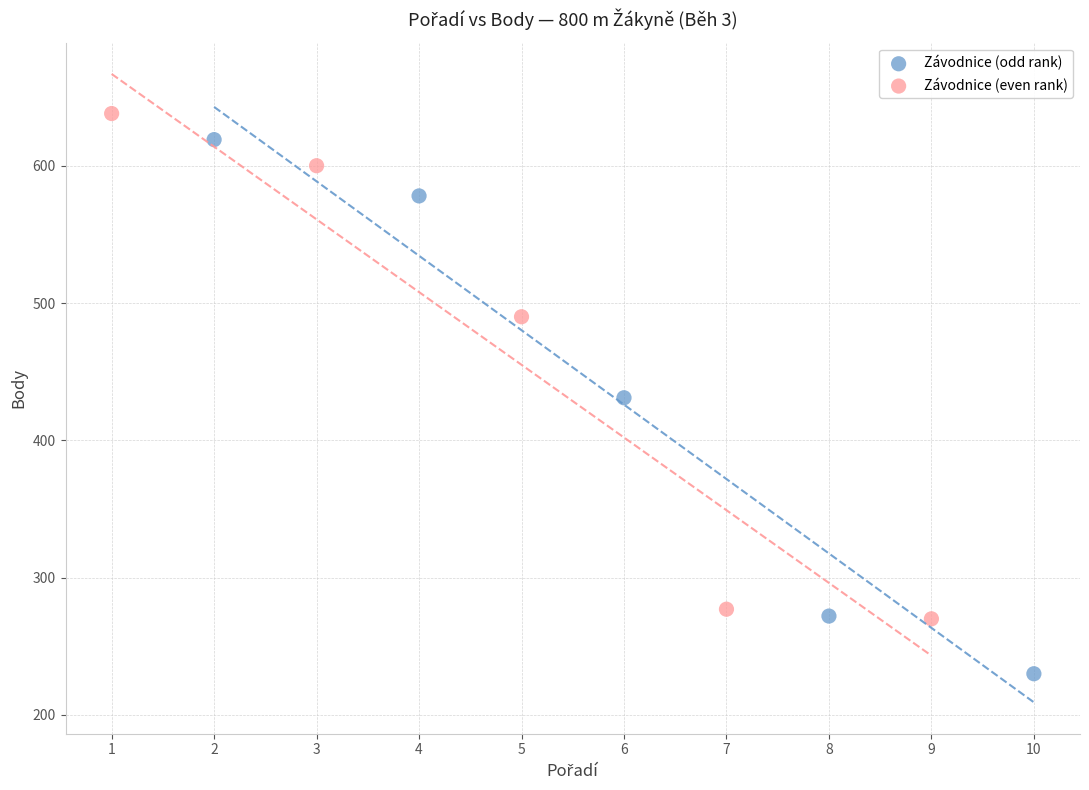

Which series has the largest Y range (max minus min)?

Závodnice (odd rank)